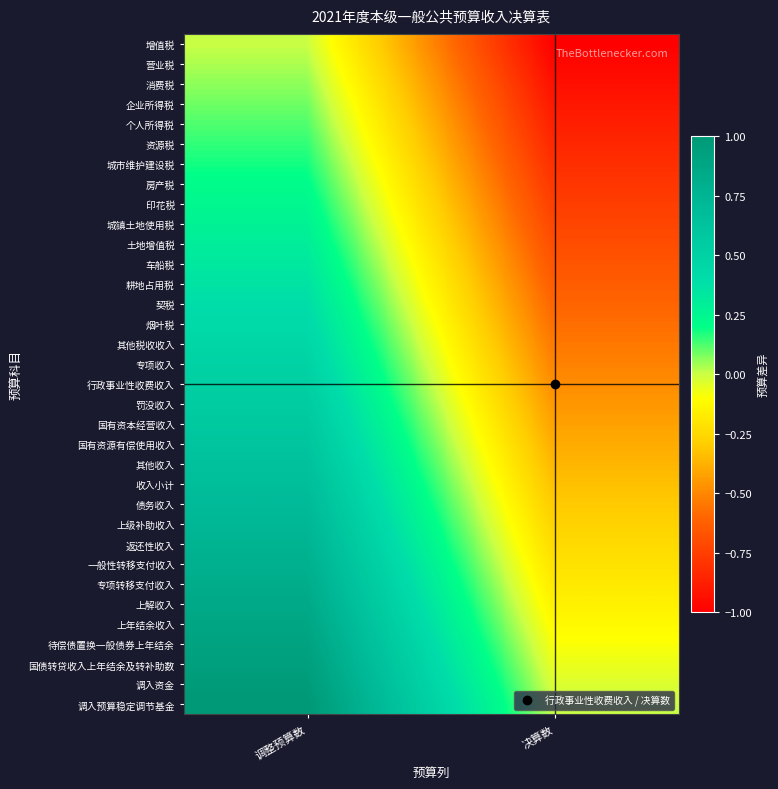

What is the total value across all series at 决算数?

-17.0